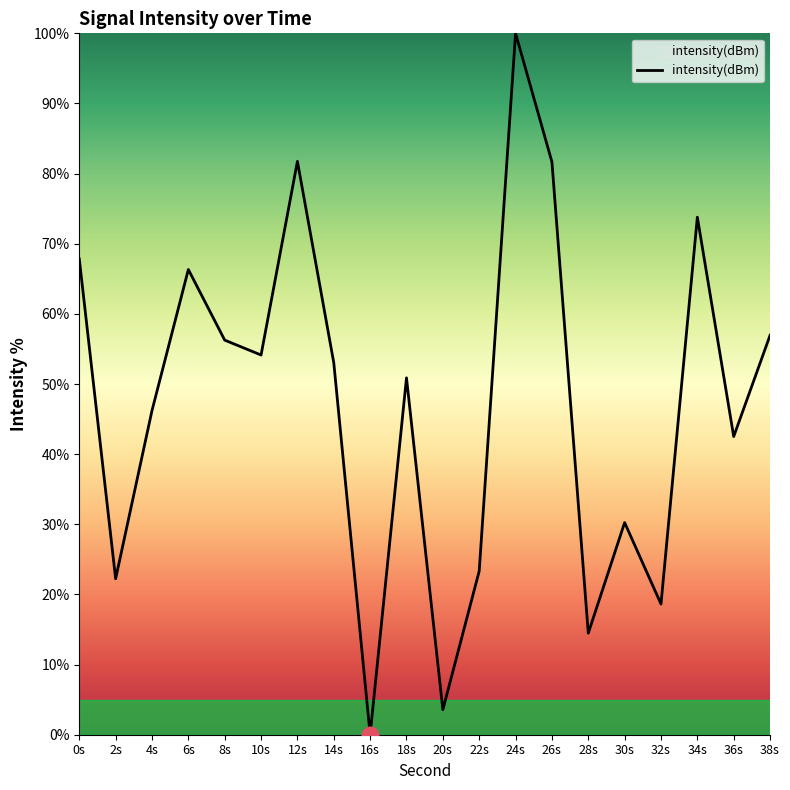

Between 34s and 10s, which is larger?

34s